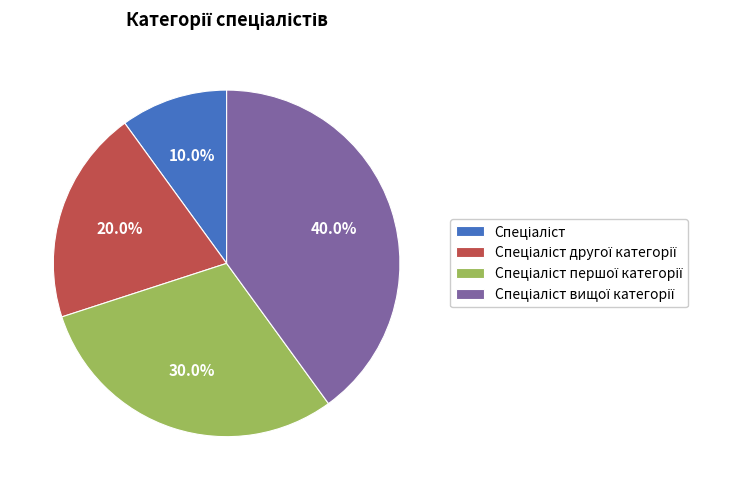

Is there a majority slice in this chart?

No